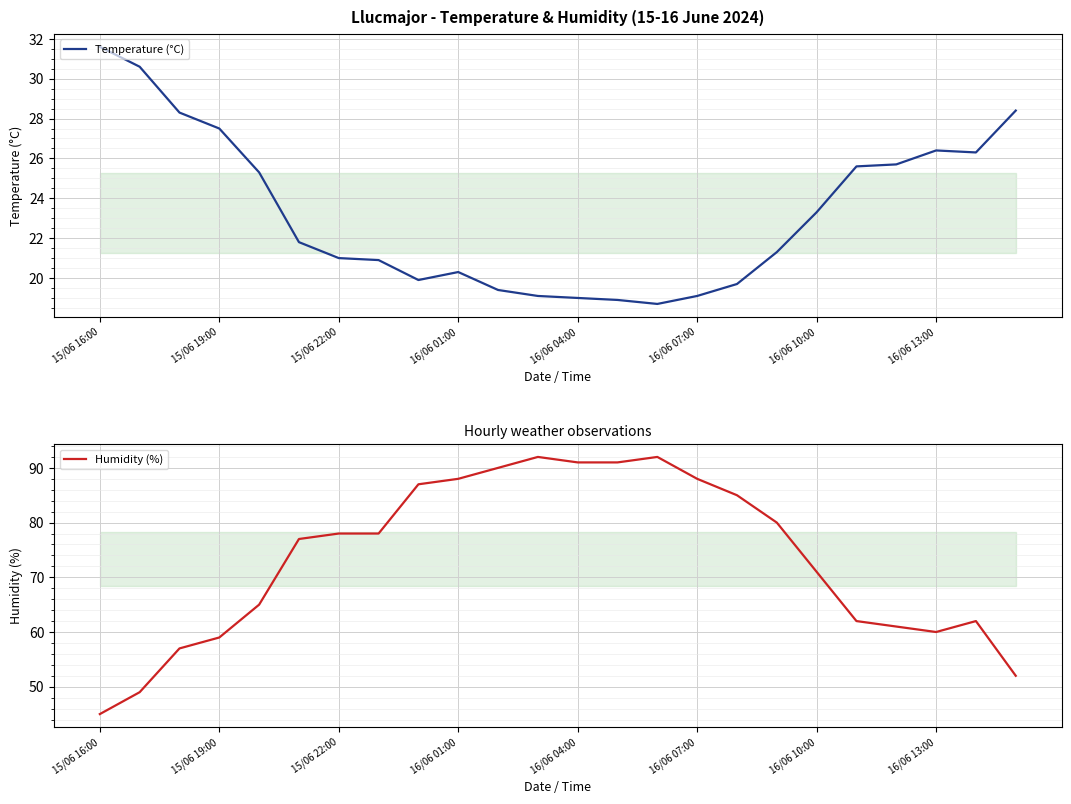

The value of Temperature (°C) at 17 is 35.9. True or false?

False